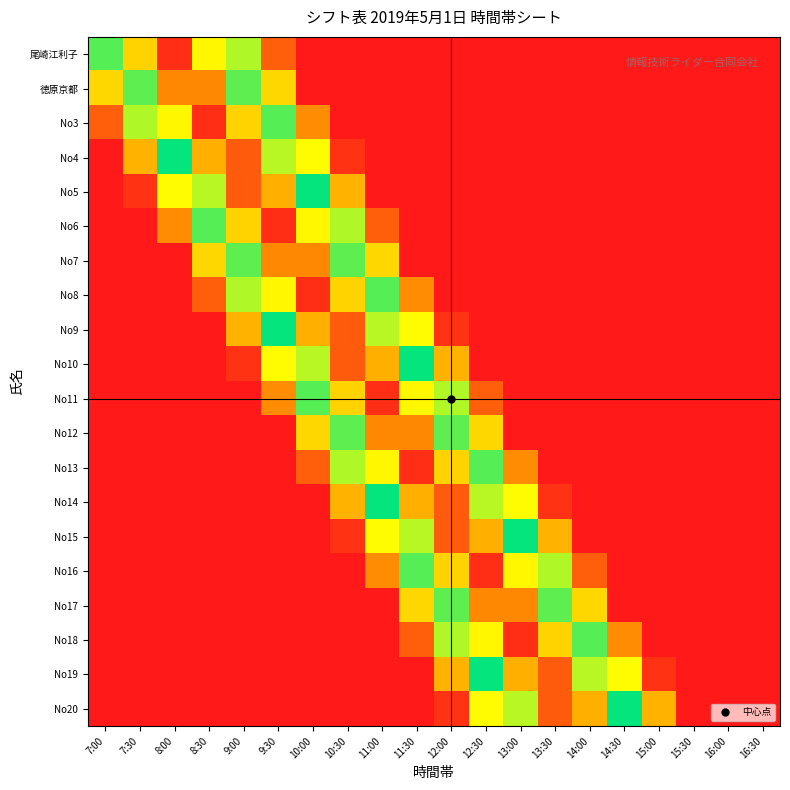

Reading right to left, list all the values displayed in this chart.

尾崎江利子: 16:30=0.0	16:00=0.0	15:30=0.0	15:00=0.0	14:30=0.0	14:00=0.0	13:30=0.0	13:00=0.0	12:30=0.0	12:00=0.0	11:30=0.0	11:00=0.0	10:30=0.0	10:00=0.0	9:30=0.1	9:00=0.4	8:30=0.7	8:00=1.0	7:30=0.7	7:00=0.4
徳原京都: 16:30=0.0	16:00=0.0	15:30=0.0	15:00=0.0	14:30=0.0	14:00=0.0	13:30=0.0	13:00=0.0	12:30=0.0	12:00=0.0	11:30=0.0	11:00=0.0	10:30=0.0	10:00=0.0	9:30=0.3	9:00=0.6	8:30=0.9	8:00=0.9	7:30=0.6	7:00=0.3
No3: 16:30=0.0	16:00=0.0	15:30=0.0	15:00=0.0	14:30=0.0	14:00=0.0	13:30=0.0	13:00=0.0	12:30=0.0	12:00=0.0	11:30=0.0	11:00=0.0	10:30=0.0	10:00=0.2	9:30=0.4	9:00=0.7	8:30=1.0	8:00=0.7	7:30=0.4	7:00=0.1
No4: 16:30=0.0	16:00=0.0	15:30=0.0	15:00=0.0	14:30=0.0	14:00=0.0	13:30=0.0	13:00=0.0	12:30=0.0	12:00=0.0	11:30=0.0	11:00=0.0	10:30=0.0	10:00=0.3	9:30=0.6	9:00=0.9	8:30=0.8	8:00=0.5	7:30=0.2	7:00=0.0
No5: 16:30=0.0	16:00=0.0	15:30=0.0	15:00=0.0	14:30=0.0	14:00=0.0	13:30=0.0	13:00=0.0	12:30=0.0	12:00=0.0	11:30=0.0	11:00=0.0	10:30=0.2	10:00=0.5	9:30=0.8	9:00=0.9	8:30=0.6	8:00=0.3	7:30=0.0	7:00=0.0
No6: 16:30=0.0	16:00=0.0	15:30=0.0	15:00=0.0	14:30=0.0	14:00=0.0	13:30=0.0	13:00=0.0	12:30=0.0	12:00=0.0	11:30=0.0	11:00=0.1	10:30=0.4	10:00=0.7	9:30=1.0	9:00=0.7	8:30=0.4	8:00=0.2	7:30=0.0	7:00=0.0
No7: 16:30=0.0	16:00=0.0	15:30=0.0	15:00=0.0	14:30=0.0	14:00=0.0	13:30=0.0	13:00=0.0	12:30=0.0	12:00=0.0	11:30=0.0	11:00=0.3	10:30=0.6	10:00=0.9	9:30=0.9	9:00=0.6	8:30=0.3	8:00=0.0	7:30=0.0	7:00=0.0
No8: 16:30=0.0	16:00=0.0	15:30=0.0	15:00=0.0	14:30=0.0	14:00=0.0	13:30=0.0	13:00=0.0	12:30=0.0	12:00=0.0	11:30=0.2	11:00=0.4	10:30=0.7	10:00=1.0	9:30=0.7	9:00=0.4	8:30=0.1	8:00=0.0	7:30=0.0	7:00=0.0
No9: 16:30=0.0	16:00=0.0	15:30=0.0	15:00=0.0	14:30=0.0	14:00=0.0	13:30=0.0	13:00=0.0	12:30=0.0	12:00=0.0	11:30=0.3	11:00=0.6	10:30=0.9	10:00=0.8	9:30=0.5	9:00=0.2	8:30=0.0	8:00=0.0	7:30=0.0	7:00=0.0
No10: 16:30=0.0	16:00=0.0	15:30=0.0	15:00=0.0	14:30=0.0	14:00=0.0	13:30=0.0	13:00=0.0	12:30=0.0	12:00=0.2	11:30=0.5	11:00=0.8	10:30=0.9	10:00=0.6	9:30=0.3	9:00=0.0	8:30=0.0	8:00=0.0	7:30=0.0	7:00=0.0
No11: 16:30=0.0	16:00=0.0	15:30=0.0	15:00=0.0	14:30=0.0	14:00=0.0	13:30=0.0	13:00=0.0	12:30=0.1	12:00=0.4	11:30=0.7	11:00=1.0	10:30=0.7	10:00=0.4	9:30=0.2	9:00=0.0	8:30=0.0	8:00=0.0	7:30=0.0	7:00=0.0
No12: 16:30=0.0	16:00=0.0	15:30=0.0	15:00=0.0	14:30=0.0	14:00=0.0	13:30=0.0	13:00=0.0	12:30=0.3	12:00=0.6	11:30=0.9	11:00=0.9	10:30=0.6	10:00=0.3	9:30=0.0	9:00=0.0	8:30=0.0	8:00=0.0	7:30=0.0	7:00=0.0
No13: 16:30=0.0	16:00=0.0	15:30=0.0	15:00=0.0	14:30=0.0	14:00=0.0	13:30=0.0	13:00=0.2	12:30=0.4	12:00=0.7	11:30=1.0	11:00=0.7	10:30=0.4	10:00=0.1	9:30=0.0	9:00=0.0	8:30=0.0	8:00=0.0	7:30=0.0	7:00=0.0
No14: 16:30=0.0	16:00=0.0	15:30=0.0	15:00=0.0	14:30=0.0	14:00=0.0	13:30=0.0	13:00=0.3	12:30=0.6	12:00=0.9	11:30=0.8	11:00=0.5	10:30=0.2	10:00=0.0	9:30=0.0	9:00=0.0	8:30=0.0	8:00=0.0	7:30=0.0	7:00=0.0
No15: 16:30=0.0	16:00=0.0	15:30=0.0	15:00=0.0	14:30=0.0	14:00=0.0	13:30=0.2	13:00=0.5	12:30=0.8	12:00=0.9	11:30=0.6	11:00=0.3	10:30=0.0	10:00=0.0	9:30=0.0	9:00=0.0	8:30=0.0	8:00=0.0	7:30=0.0	7:00=0.0
No16: 16:30=0.0	16:00=0.0	15:30=0.0	15:00=0.0	14:30=0.0	14:00=0.1	13:30=0.4	13:00=0.7	12:30=1.0	12:00=0.7	11:30=0.4	11:00=0.2	10:30=0.0	10:00=0.0	9:30=0.0	9:00=0.0	8:30=0.0	8:00=0.0	7:30=0.0	7:00=0.0
No17: 16:30=0.0	16:00=0.0	15:30=0.0	15:00=0.0	14:30=0.0	14:00=0.3	13:30=0.6	13:00=0.9	12:30=0.9	12:00=0.6	11:30=0.3	11:00=0.0	10:30=0.0	10:00=0.0	9:30=0.0	9:00=0.0	8:30=0.0	8:00=0.0	7:30=0.0	7:00=0.0
No18: 16:30=0.0	16:00=0.0	15:30=0.0	15:00=0.0	14:30=0.2	14:00=0.4	13:30=0.7	13:00=1.0	12:30=0.7	12:00=0.4	11:30=0.1	11:00=0.0	10:30=0.0	10:00=0.0	9:30=0.0	9:00=0.0	8:30=0.0	8:00=0.0	7:30=0.0	7:00=0.0
No19: 16:30=0.0	16:00=0.0	15:30=0.0	15:00=0.0	14:30=0.3	14:00=0.6	13:30=0.9	13:00=0.8	12:30=0.5	12:00=0.2	11:30=0.0	11:00=0.0	10:30=0.0	10:00=0.0	9:30=0.0	9:00=0.0	8:30=0.0	8:00=0.0	7:30=0.0	7:00=0.0
No20: 16:30=0.0	16:00=0.0	15:30=0.0	15:00=0.2	14:30=0.5	14:00=0.8	13:30=0.9	13:00=0.6	12:30=0.3	12:00=0.0	11:30=0.0	11:00=0.0	10:30=0.0	10:00=0.0	9:30=0.0	9:00=0.0	8:30=0.0	8:00=0.0	7:30=0.0	7:00=0.0